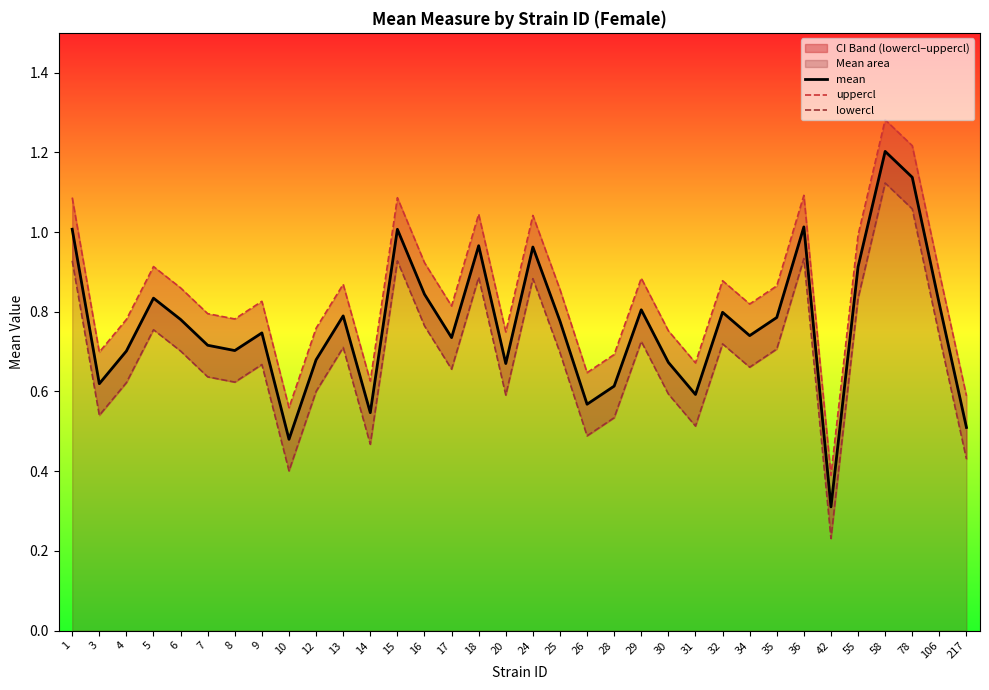

At which category does lowercl reach its first local peak?

5